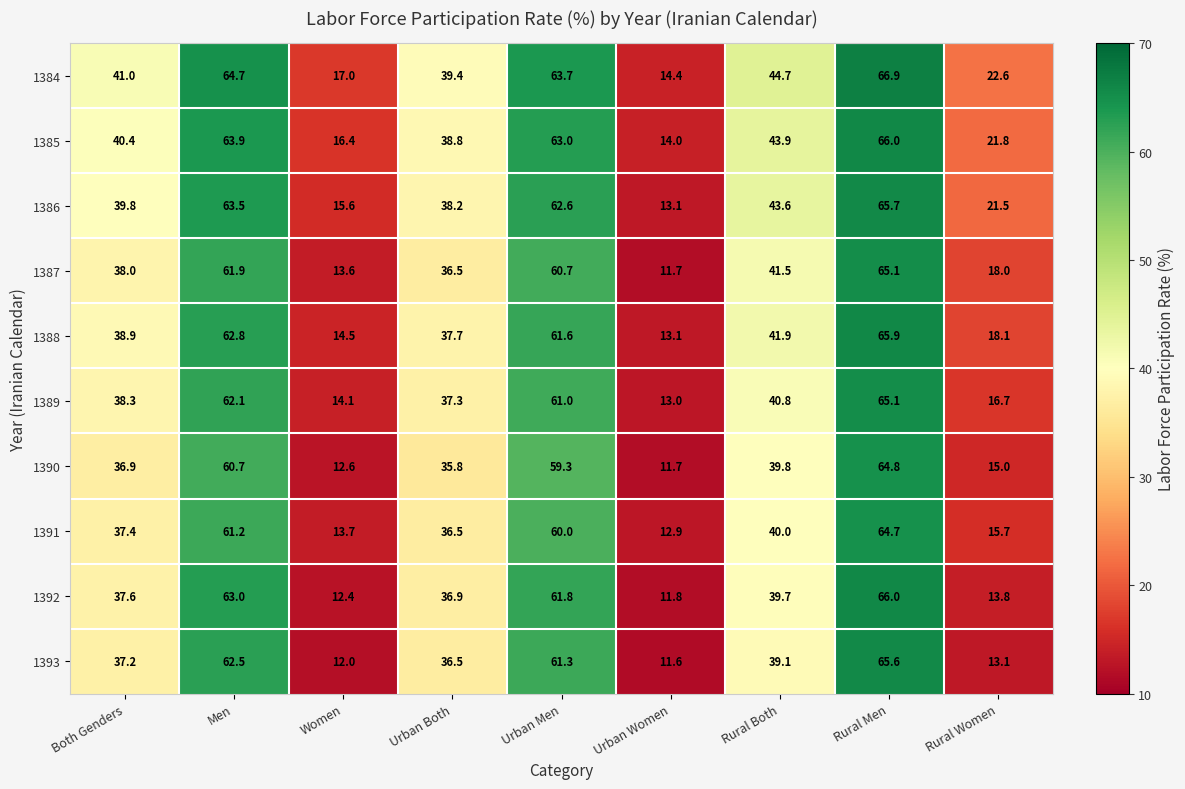

Which series has the widest spread of values?

1392